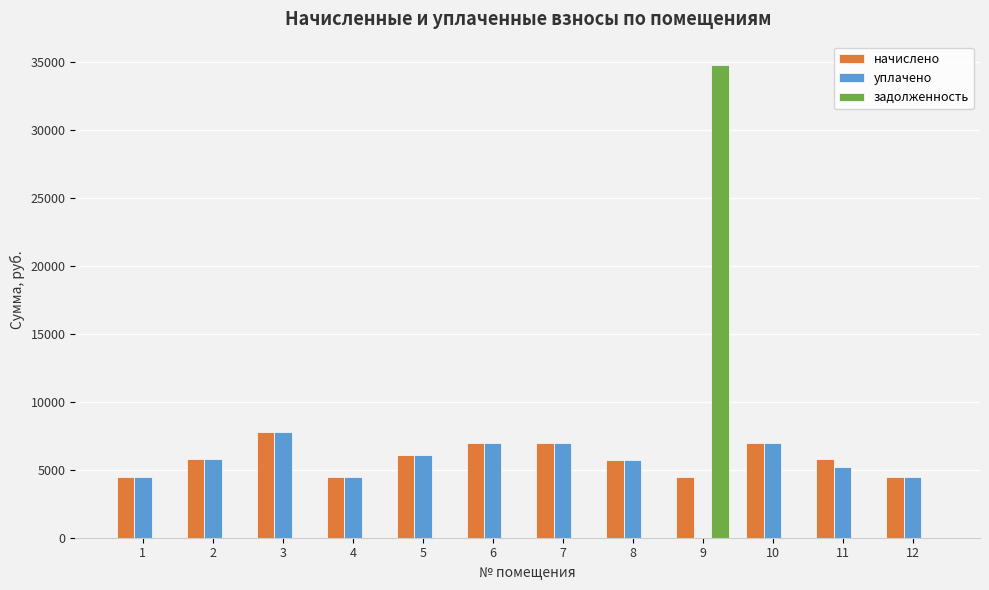

What is the total value across all series at 7?

13860.7